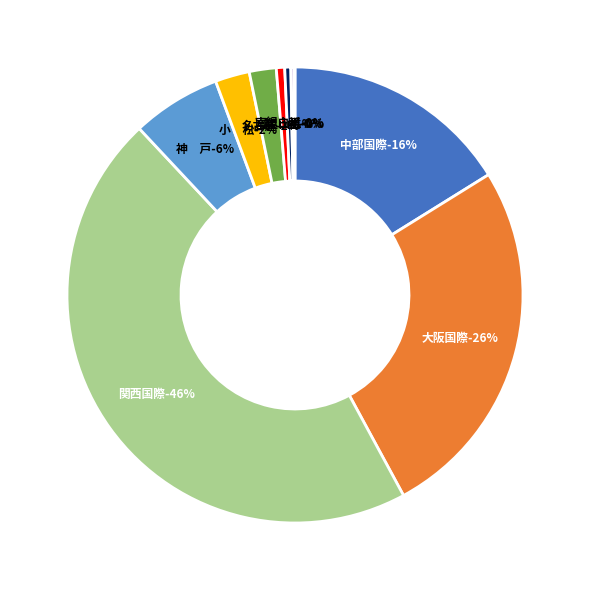

Approximately how many times larger is the value at 能　登 compared to 南紀白浜?

0.5